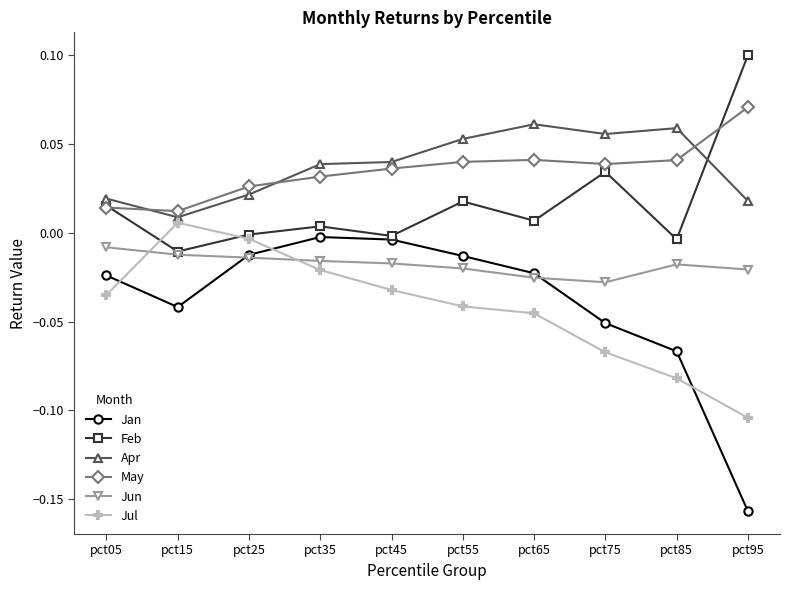

Is this an area chart (filled region under the line)?

No